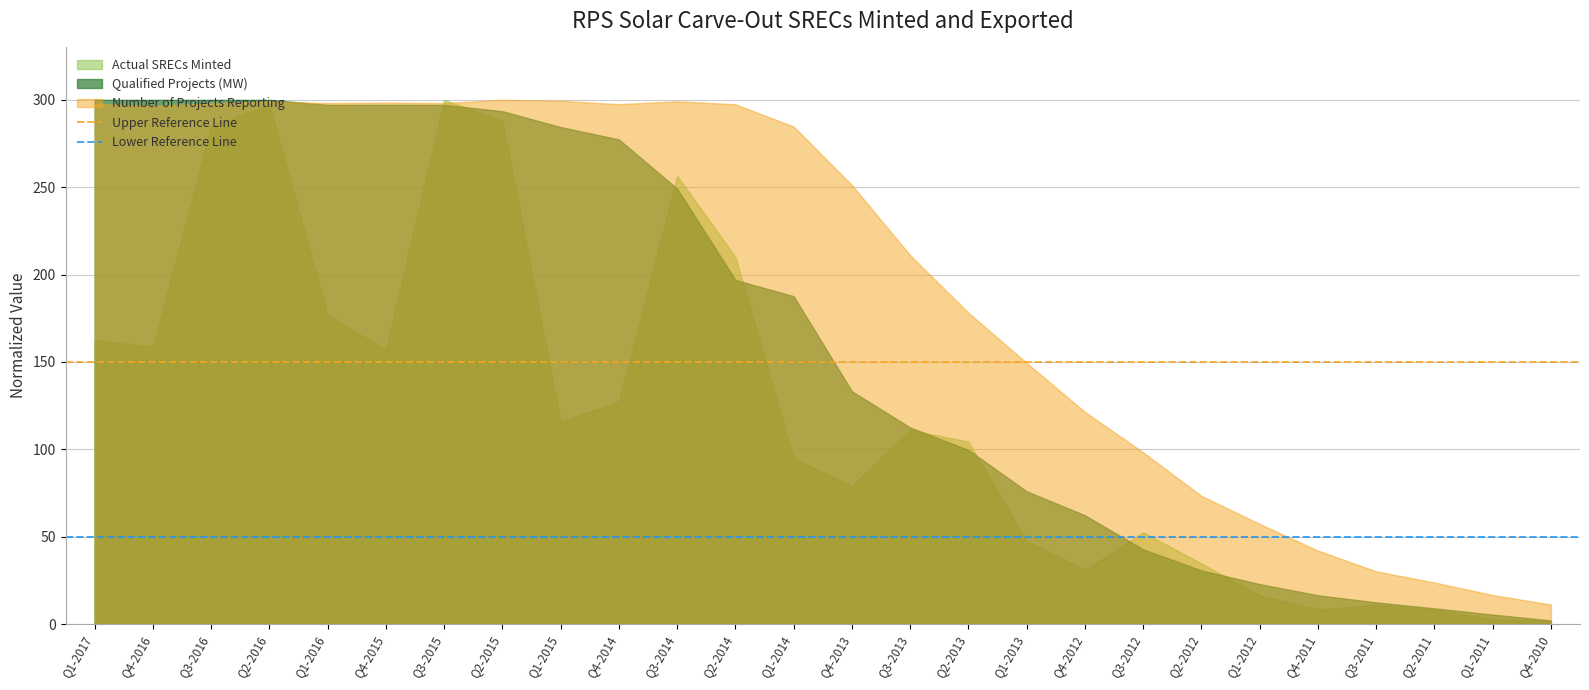

Is it true that Lower Reference Line equals 50 at Q1-2017?

True